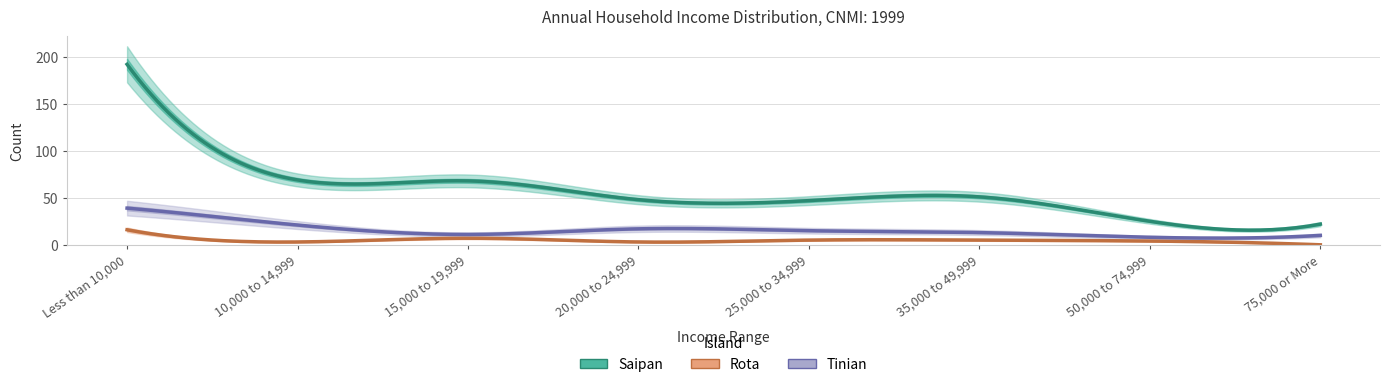

Reading left to right, transcribe all the data shown in this chart.

Saipan: Less than 10,000=192	10,000 to 14,999=69	15,000 to 19,999=68	20,000 to 24,999=48	25,000 to 34,999=47	35,000 to 49,999=51	50,000 to 74,999=25	75,000 or More=22
Rota: Less than 10,000=16	10,000 to 14,999=3	15,000 to 19,999=7	20,000 to 24,999=3	25,000 to 34,999=5	35,000 to 49,999=5	50,000 to 74,999=4	75,000 or More=0
Tinian: Less than 10,000=39	10,000 to 14,999=21	15,000 to 19,999=11	20,000 to 24,999=17	25,000 to 34,999=15	35,000 to 49,999=13	50,000 to 74,999=8	75,000 or More=10